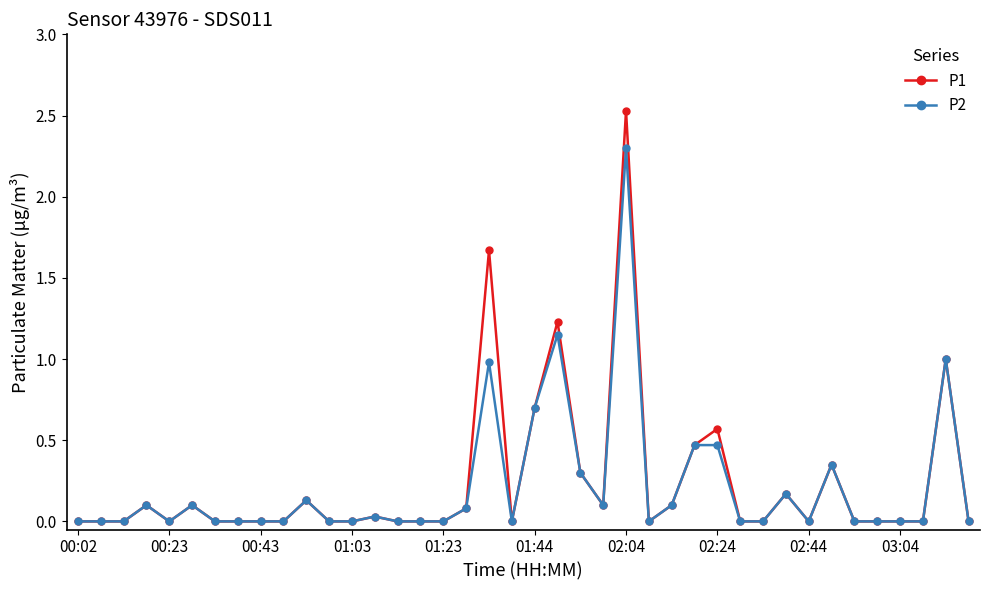

What is the difference between the maximum and minimum values in the P1 series?

2.5